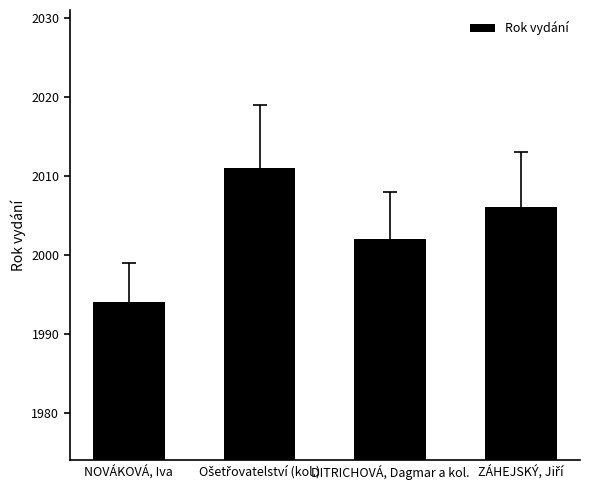

What is the label of the 2nd bar from the right?

DITRICHOVÁ, Dagmar a kol.